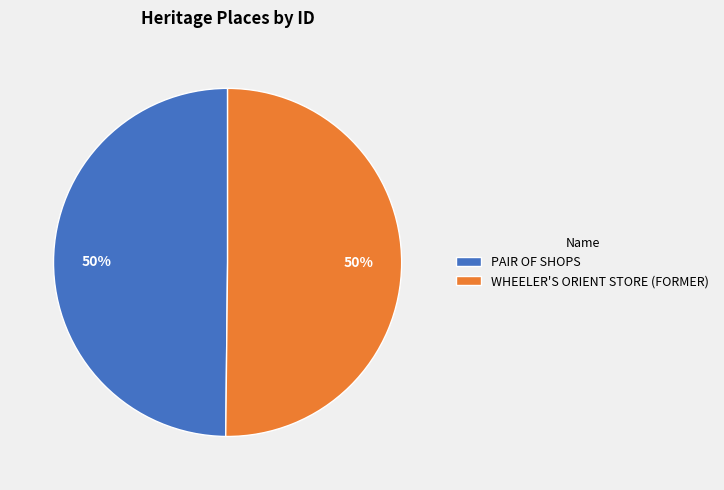

What percentage is the PAIR OF SHOPS slice, to the nearest percent?

50%